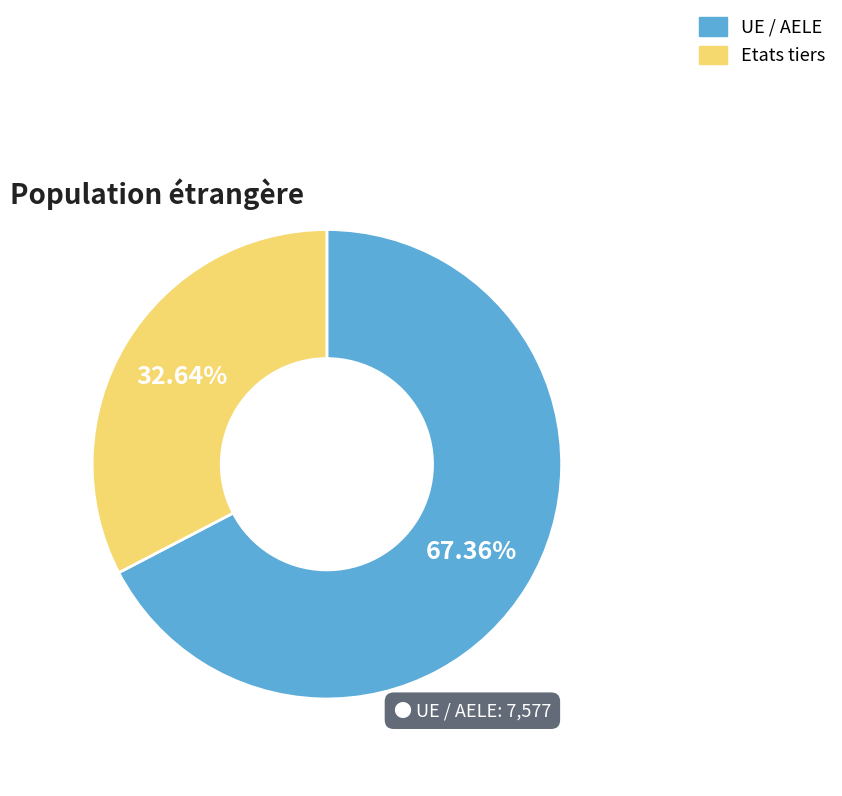

To the nearest percent, what is the difference between the largest and smallest slice percentages?

35%